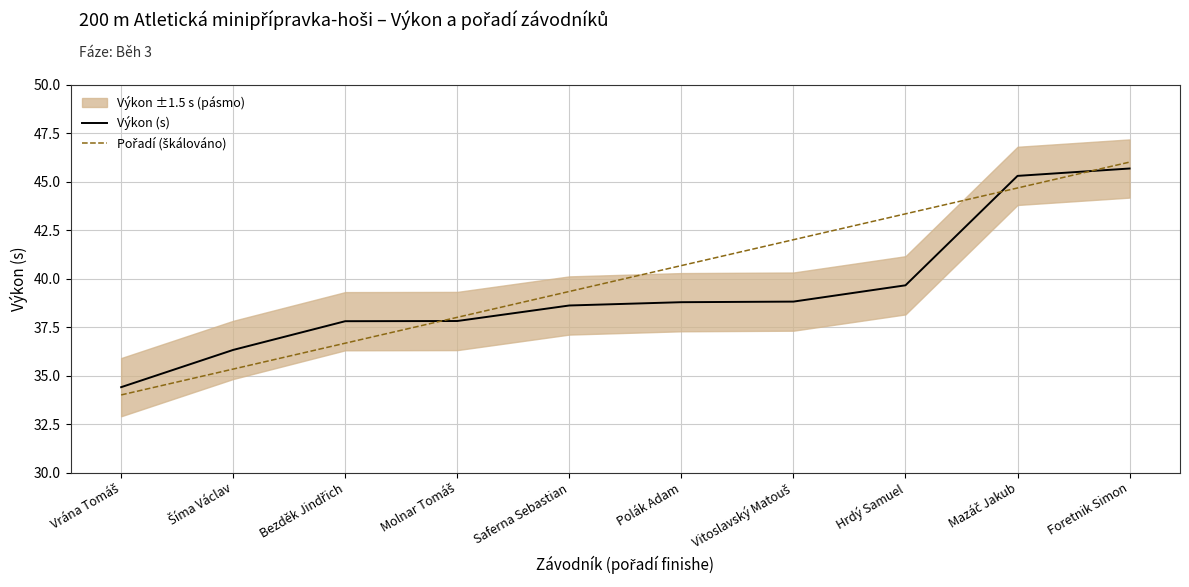

True or false: Výkon (s) has more than 1 interior local peaks.

False